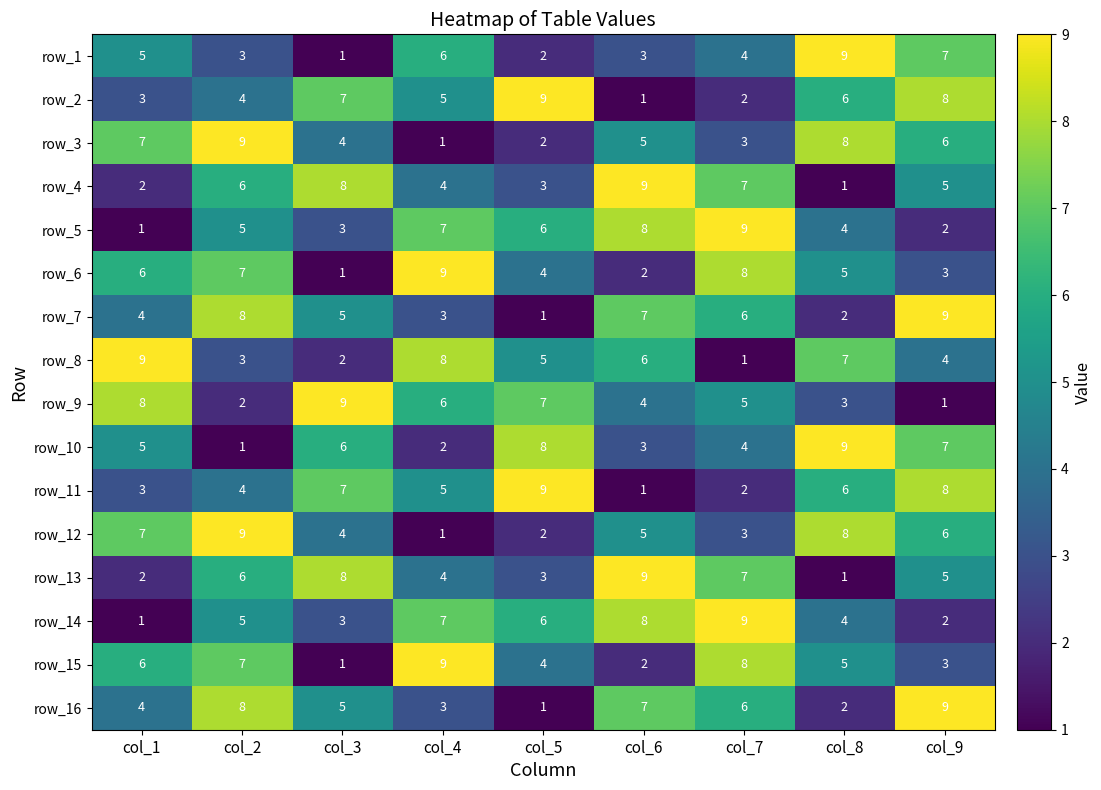

What is the spread (max minus min) of values at col_2?

8